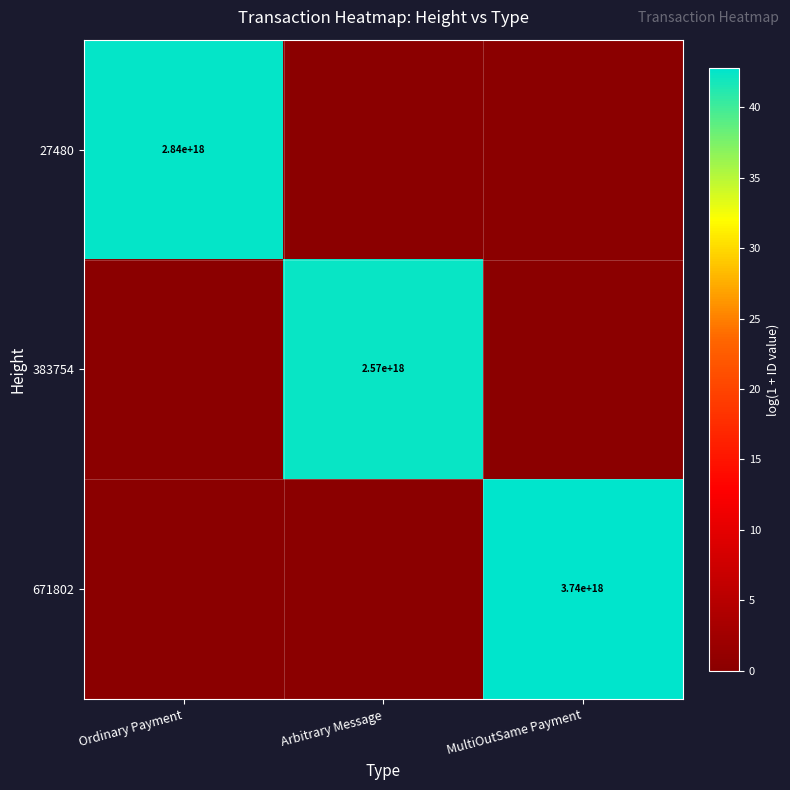

True or false: 671802 has a value of 3740000000000000000 at MultiOutSame Payment.

True